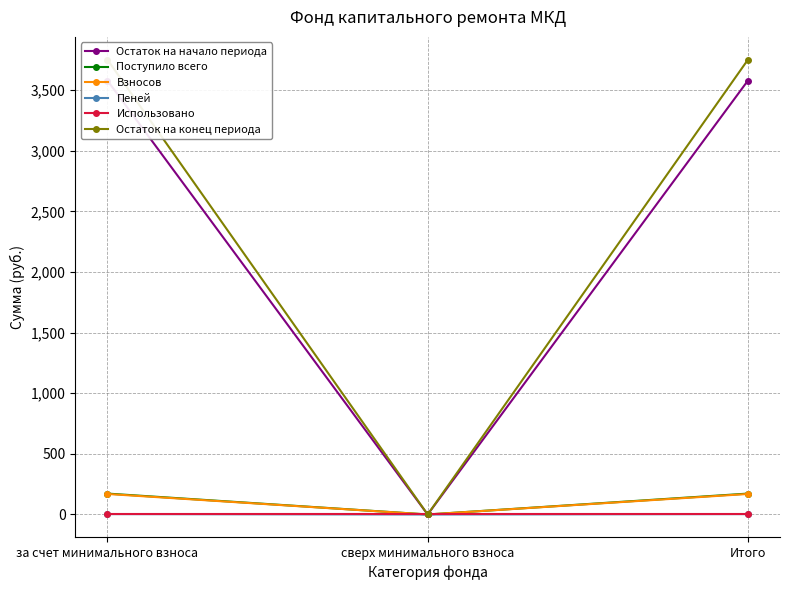

At за счет минимального взноса, list the series in order from largest to smallest.

Остаток на конец периода, Остаток на начало периода, Поступило всего, Взносов, Пеней, Использовано